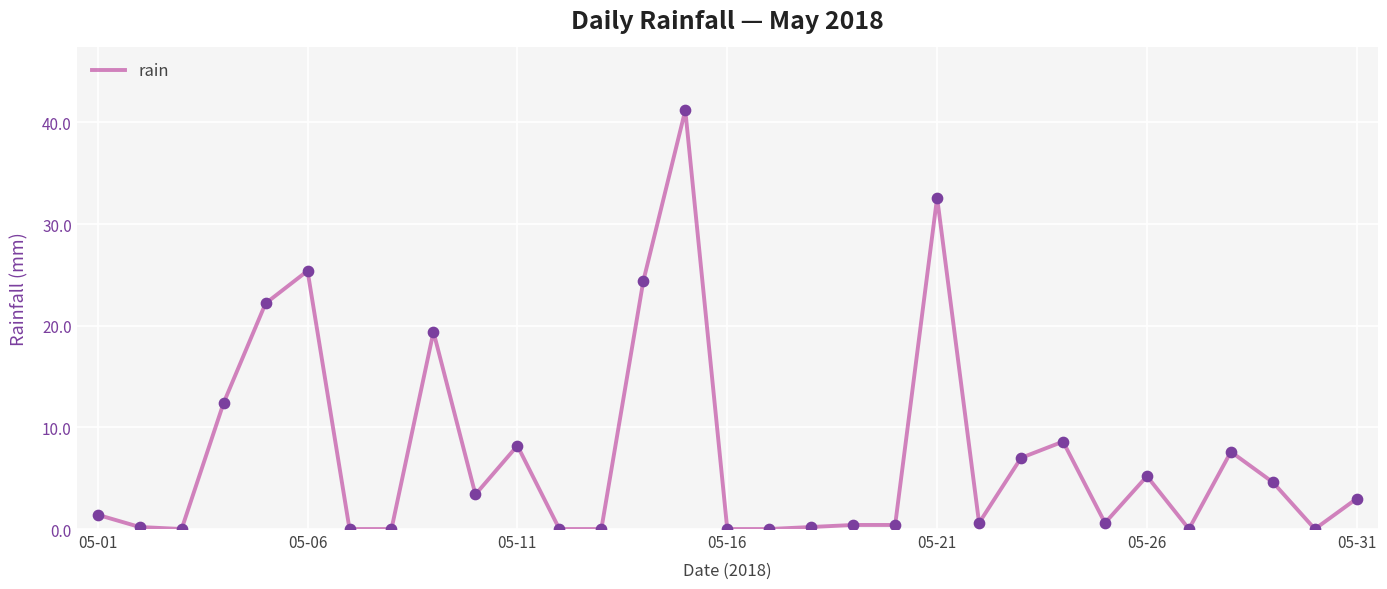

What is the difference between the maximum and minimum values?

41.2